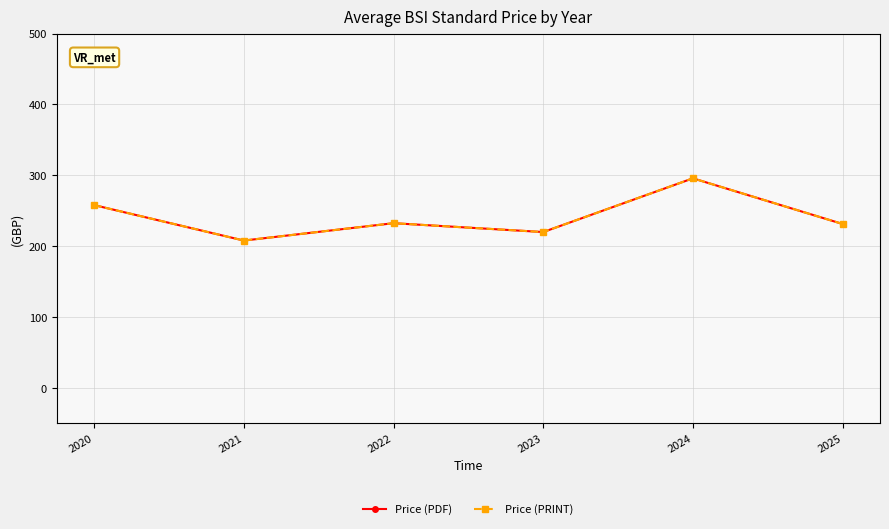

List the series in order of their peak value, lowest first.

Price (PDF), Price (PRINT)